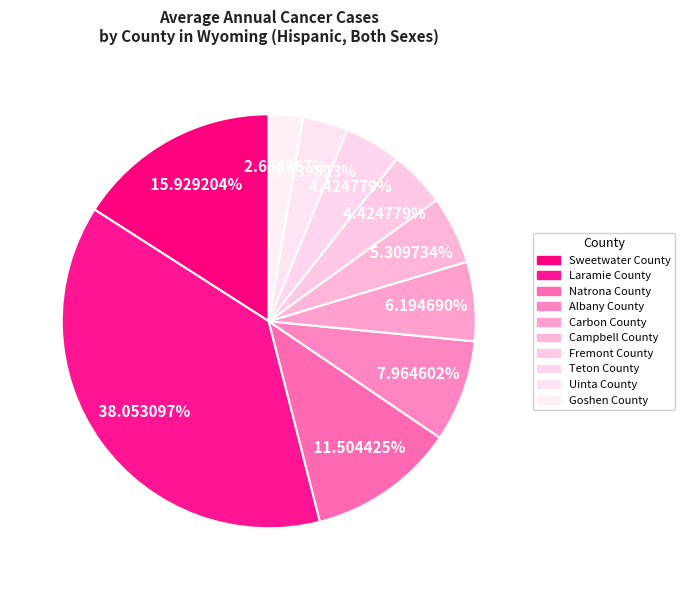

True or false: Carbon County accounts for 6% of the total.

True